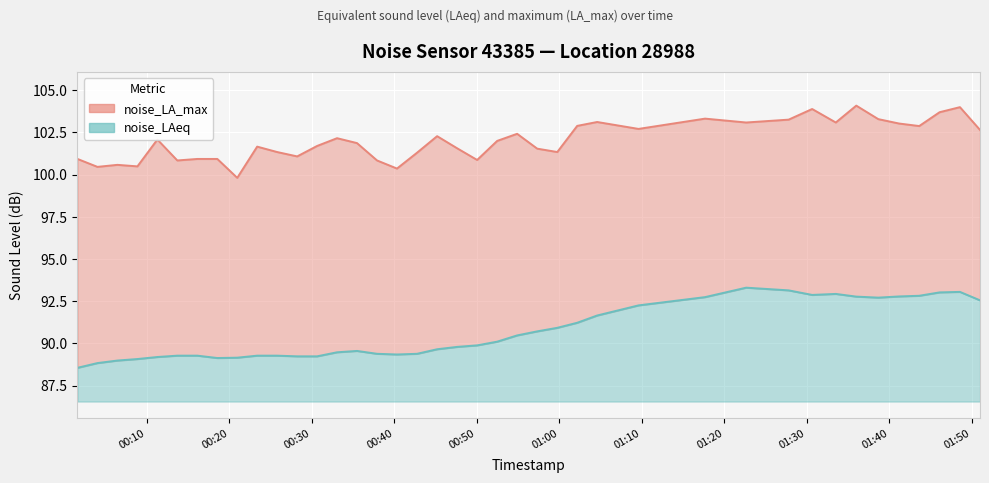

How many categories are shown in the chart?

40